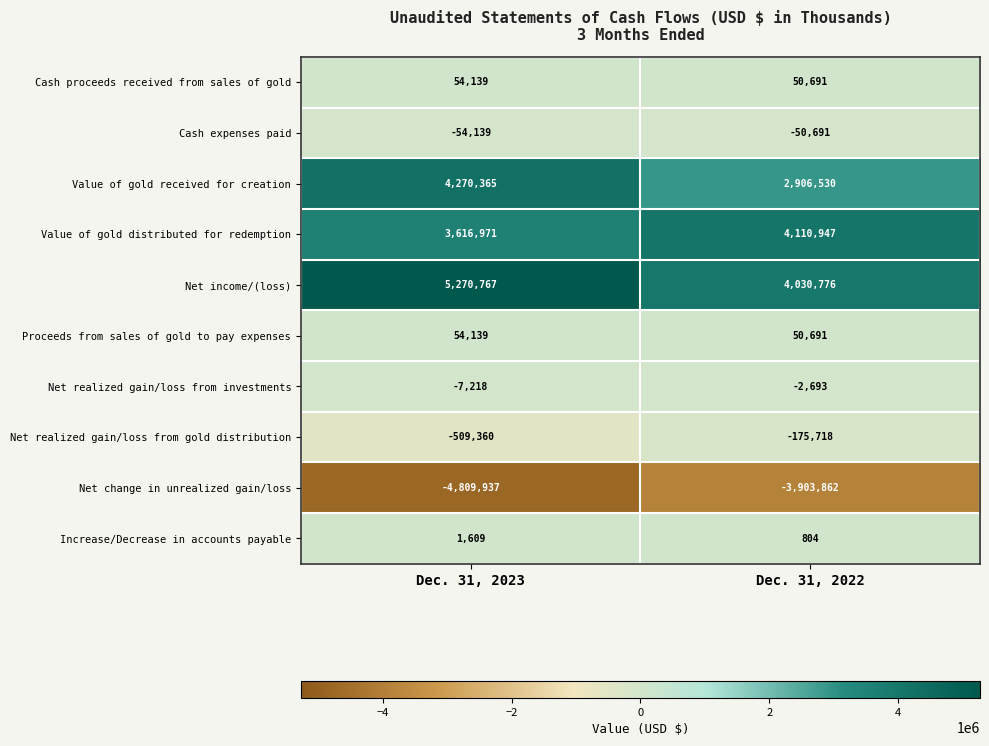

What is the difference between the maximum and minimum values in the Cash proceeds received from sales of gold series?

3448